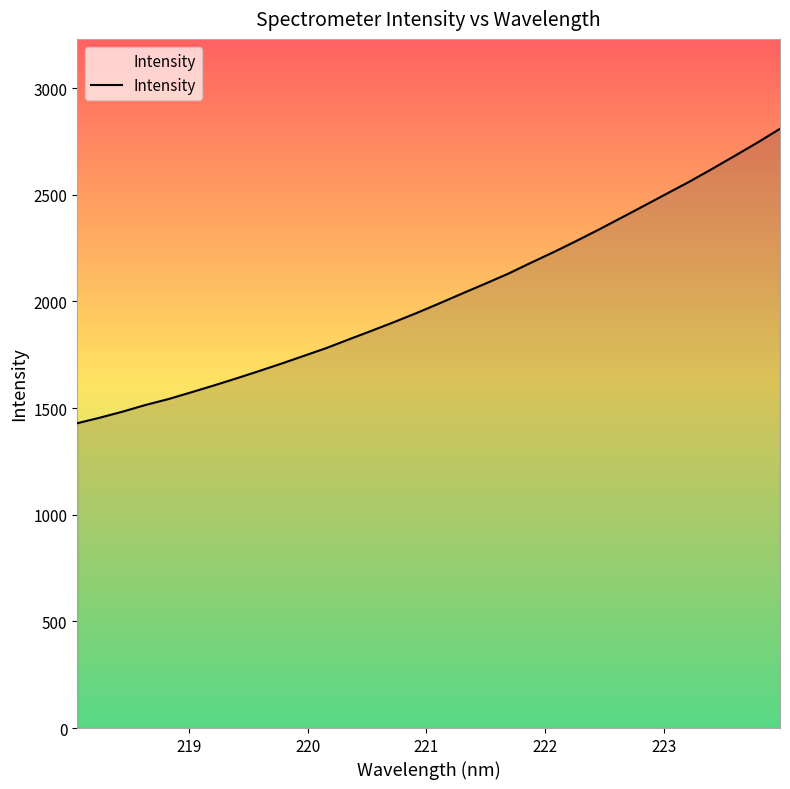

How many lines are shown in the chart?

1